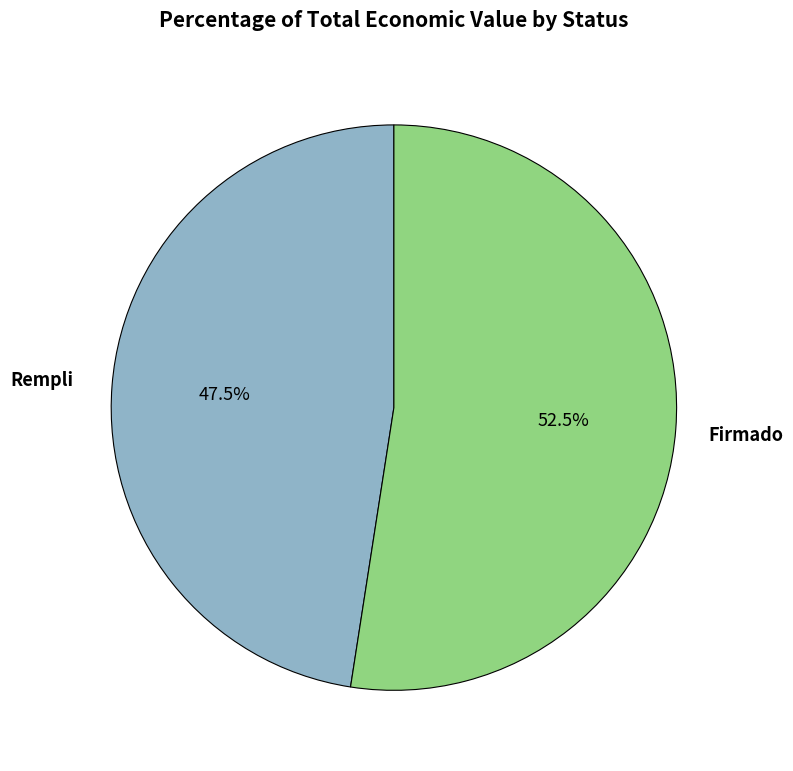

To the nearest percent, what is the difference between the largest and smallest slice percentages?

5%